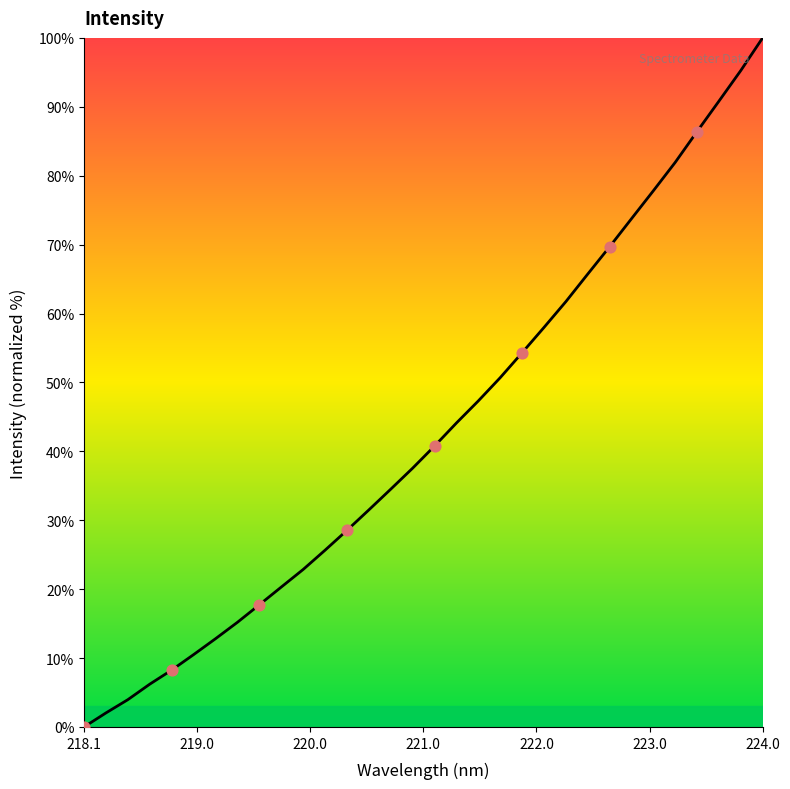

What is the greatest value displayed?

100.0